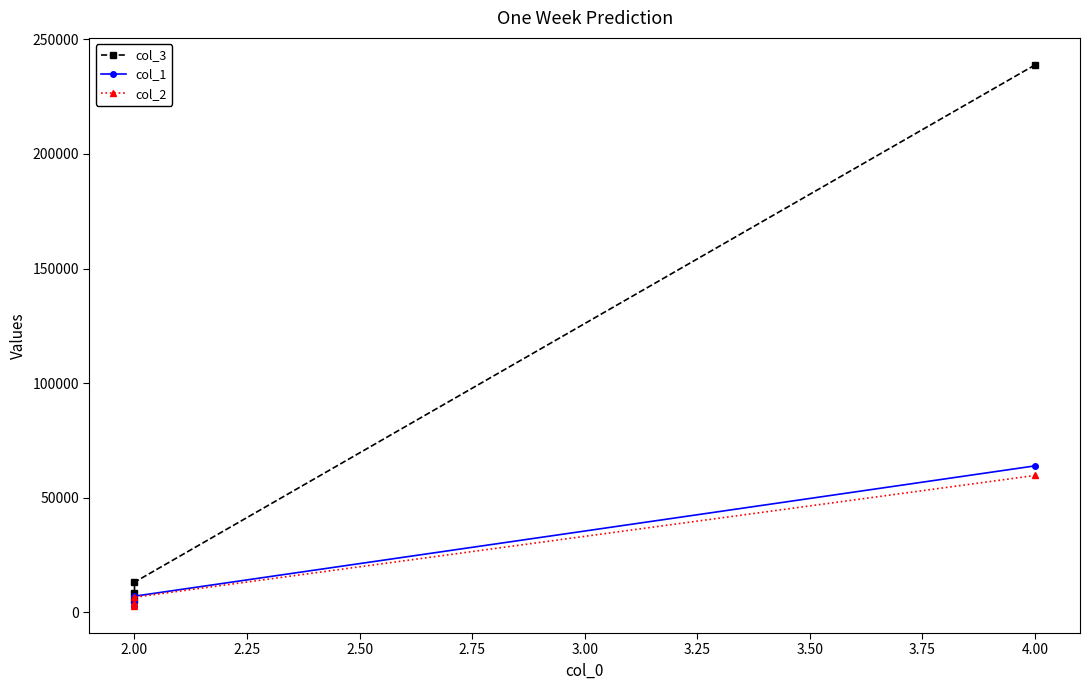

How many lines are shown in the chart?

3